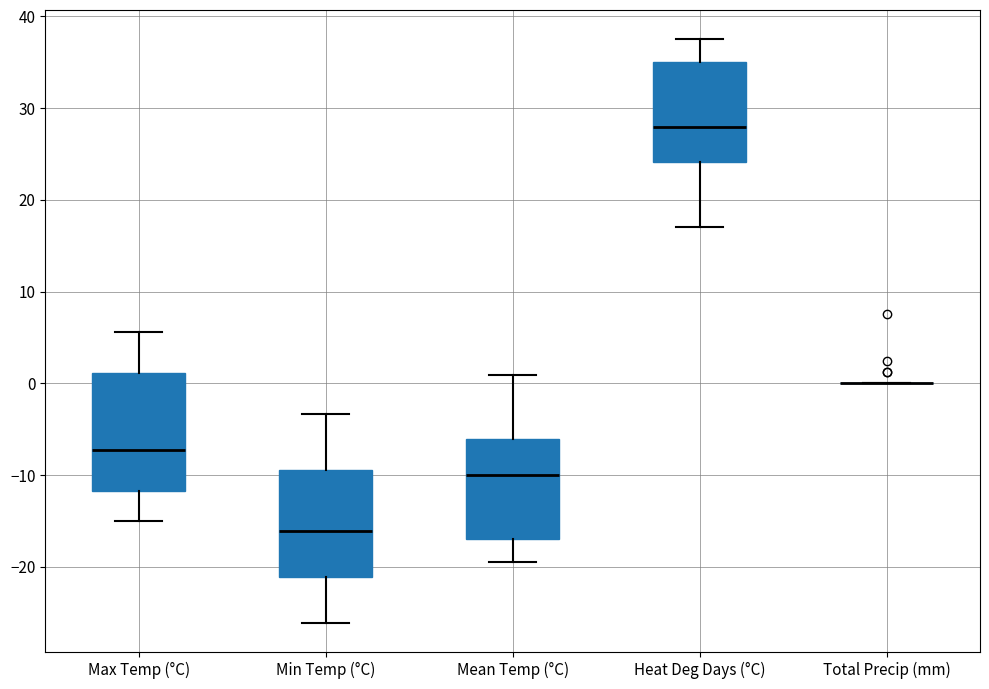

Comparing the boxes themselves (not the whiskers), which one is the tallest?

Max Temp (°C)